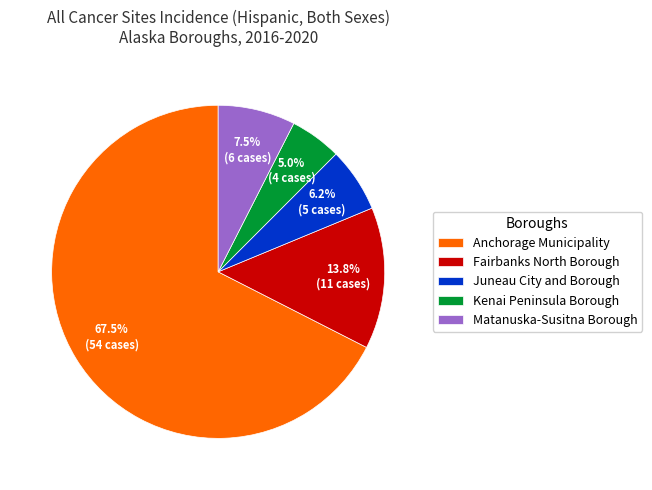

Approximately how many times larger is the value at Juneau City and Borough compared to Anchorage Municipality?

0.1